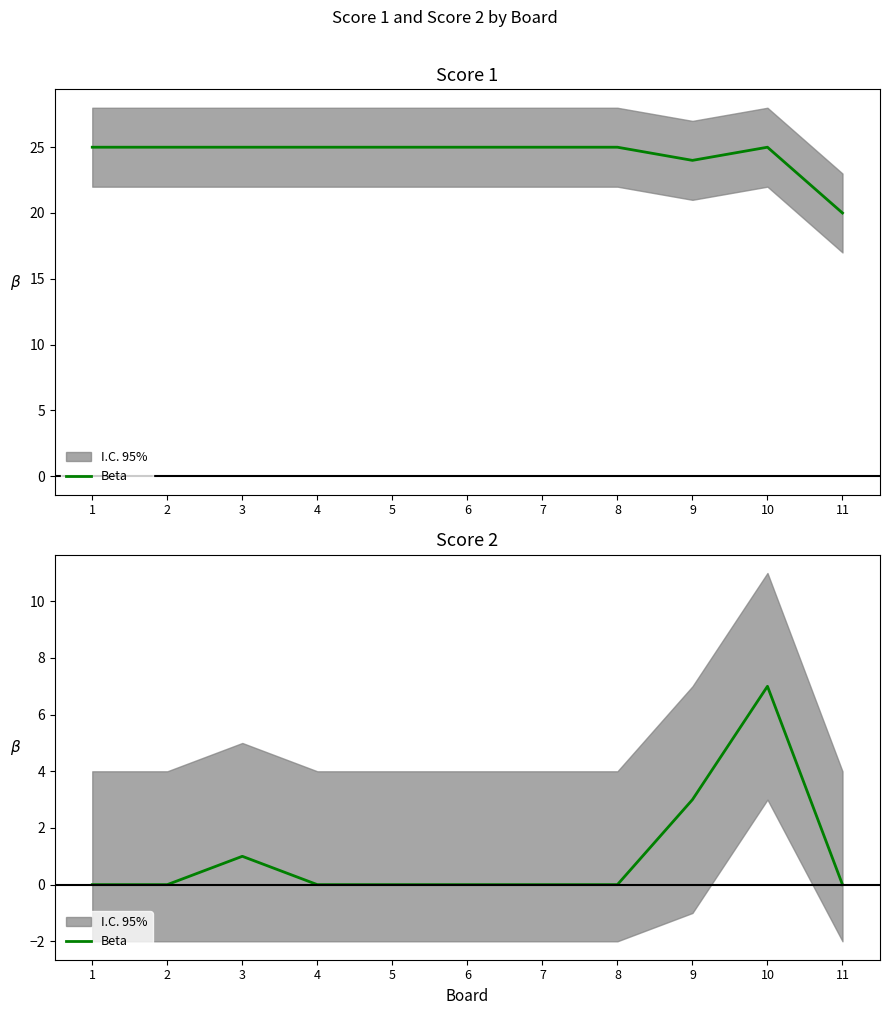

List the labels in order of value, largest first.

10, 9, 3, 1, 2, 4, 5, 6, 7, 8, 11